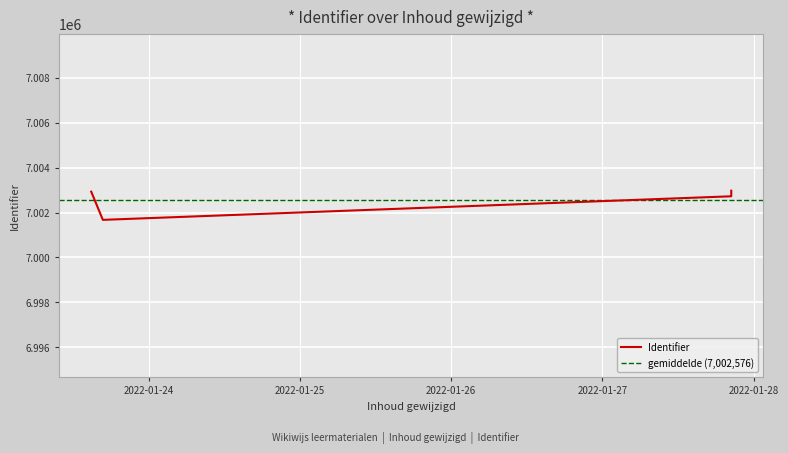

At which category does the data reach its first local valley?

2022-01-23 16:44:47